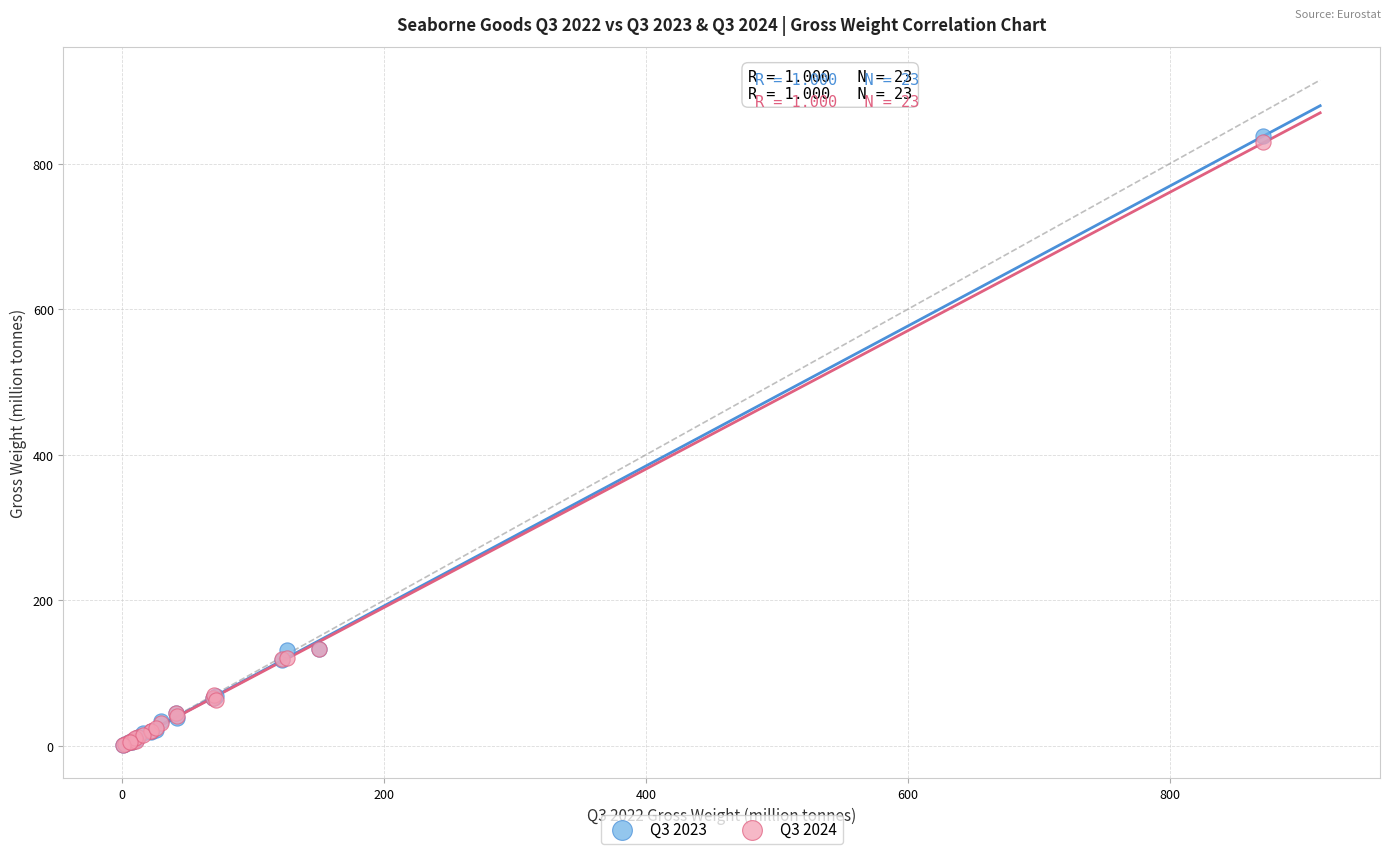

What are all the series names shown in the legend?

Q3 2023, Q3 2024